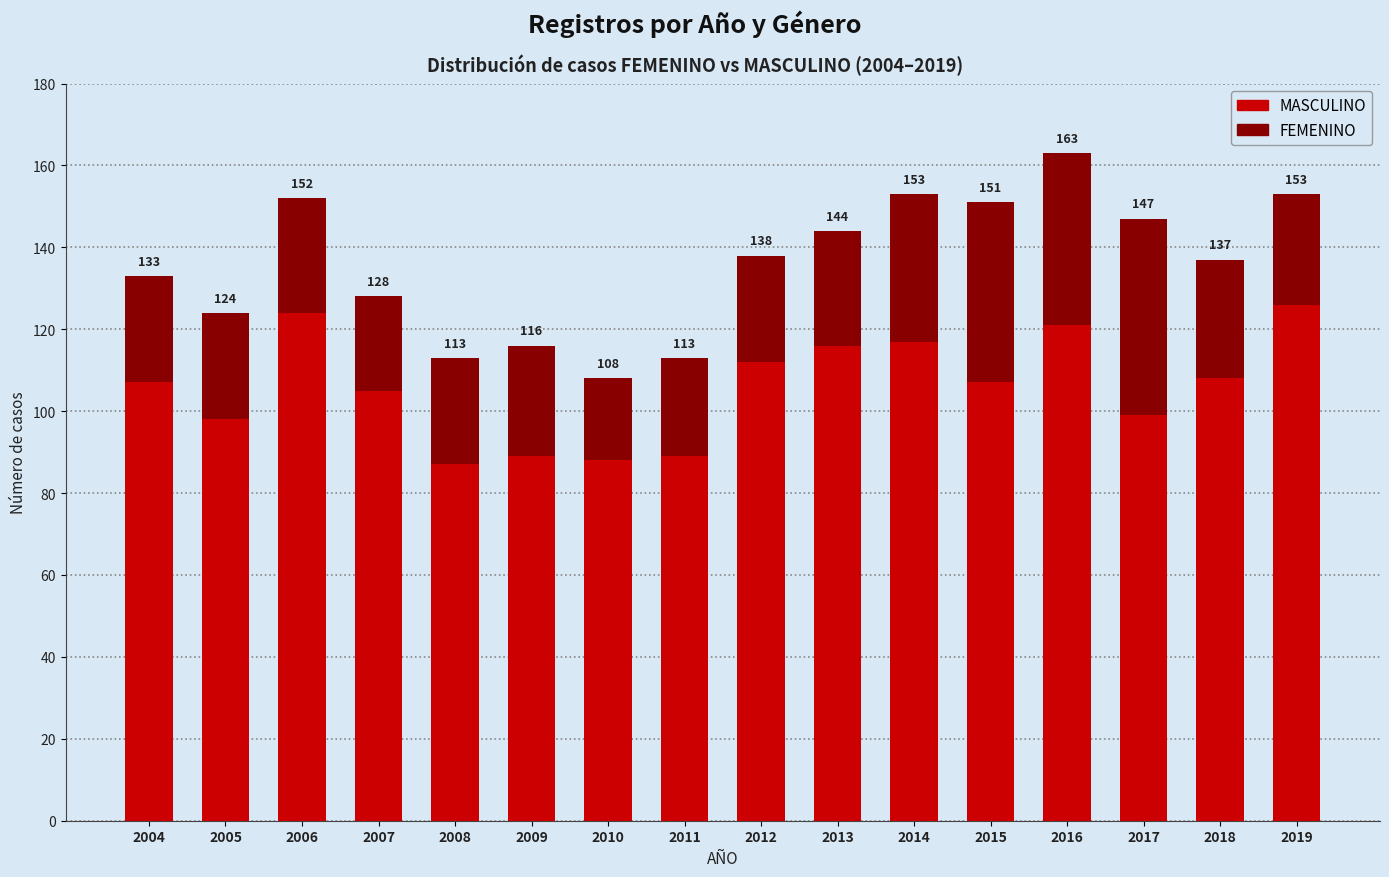

Are the bars horizontal?

No